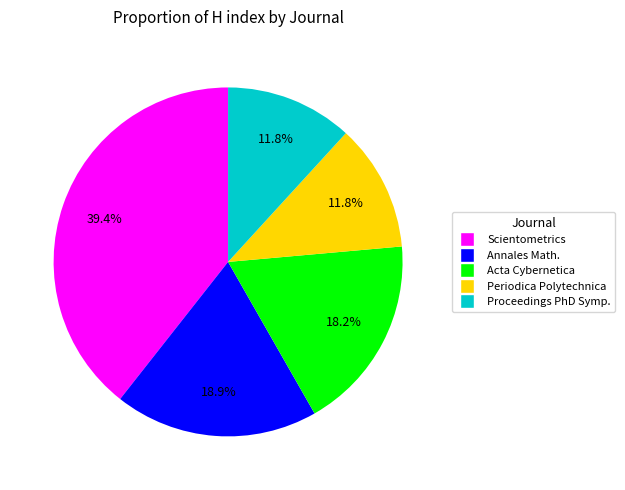

Approximately how many times larger is the value at Acta Cybernetica compared to Scientometrics?

0.5